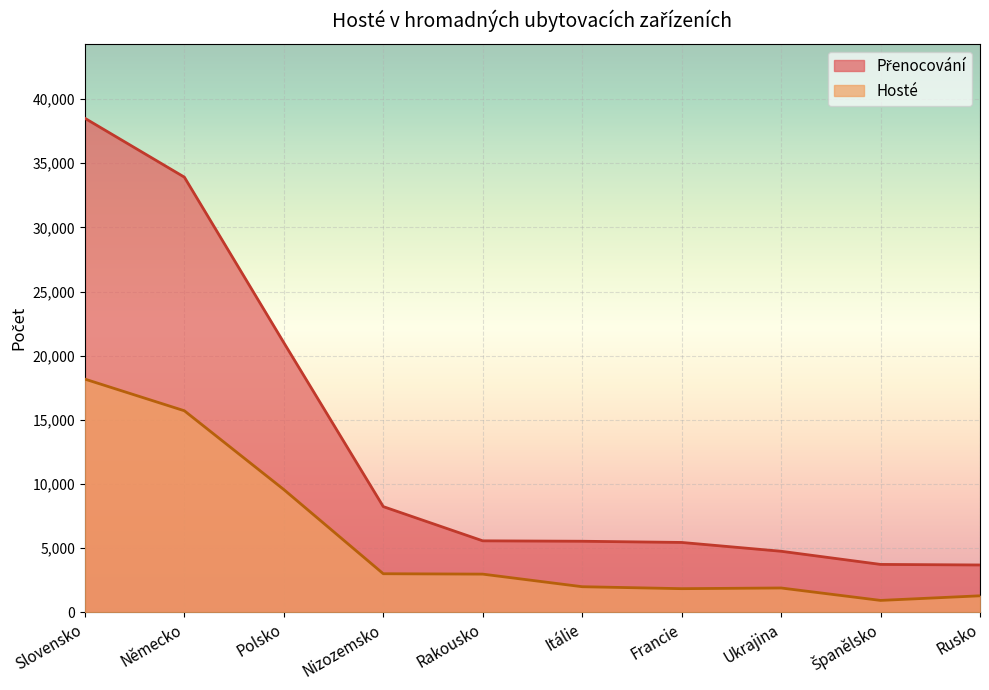

What is the difference between the maximum and second lowest values in the Přenocování series?

34767